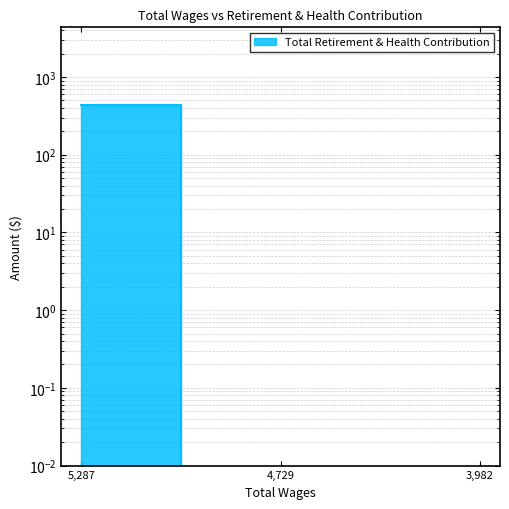

Reading left to right, what are all the values shown in this chart?

5287.0=436	4729.0=0	3982.0=0